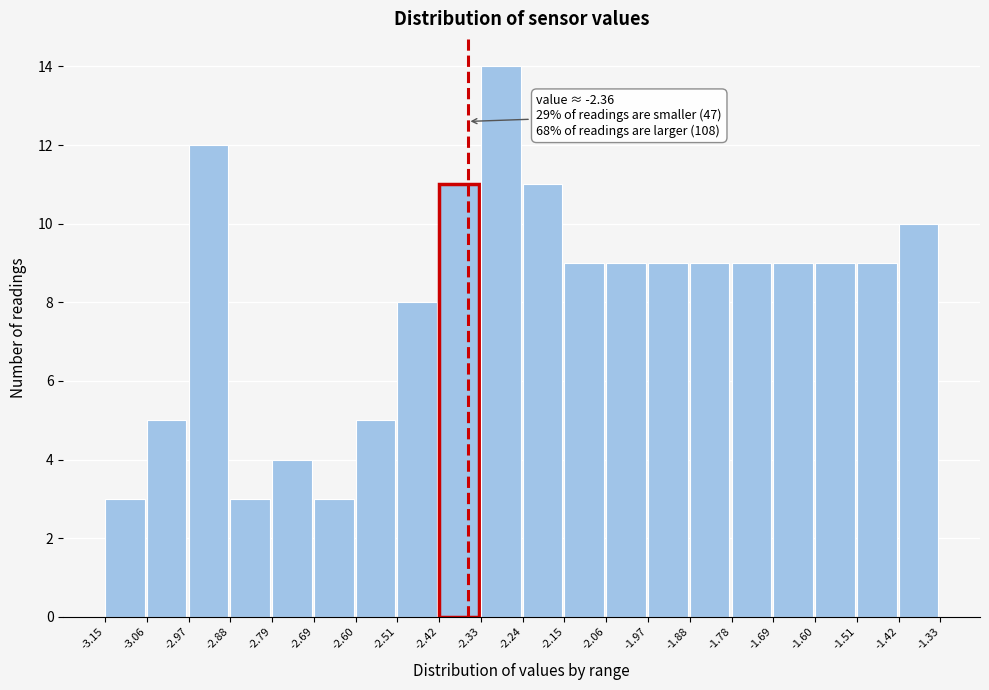

Over which range of the x-axis is the bar tallest?

-2.33 to -2.24